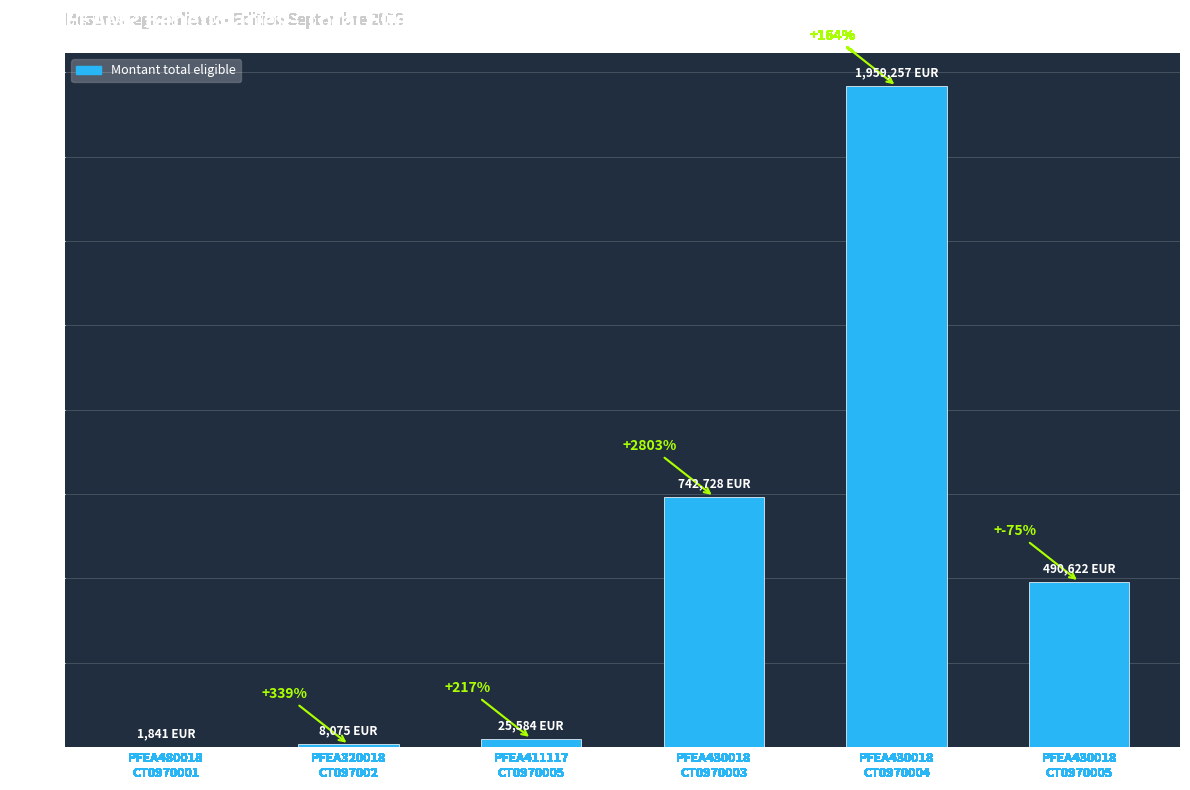

At which category does the chart reach its minimum across all series?

PFEA480018
CT0970001